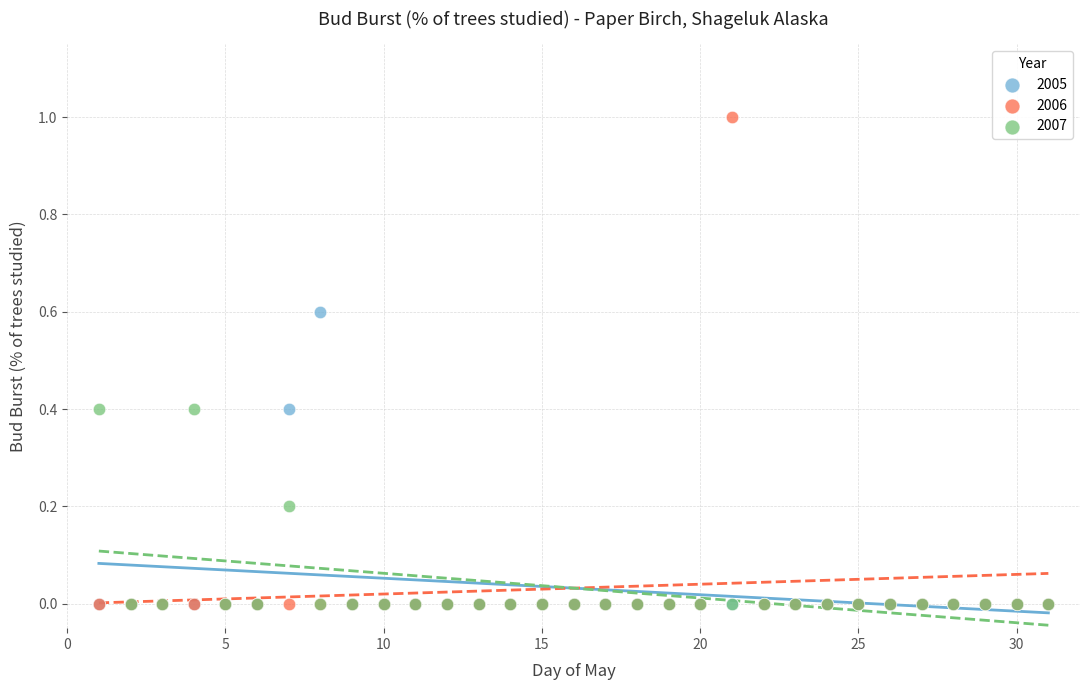

Which series reaches the maximum Y coordinate?

2006